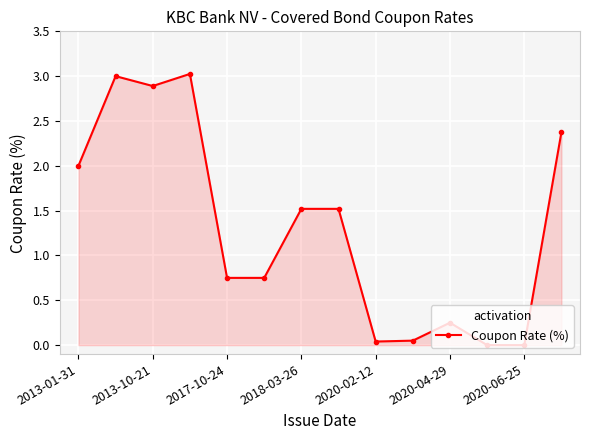

What is the greatest value displayed?

3.0